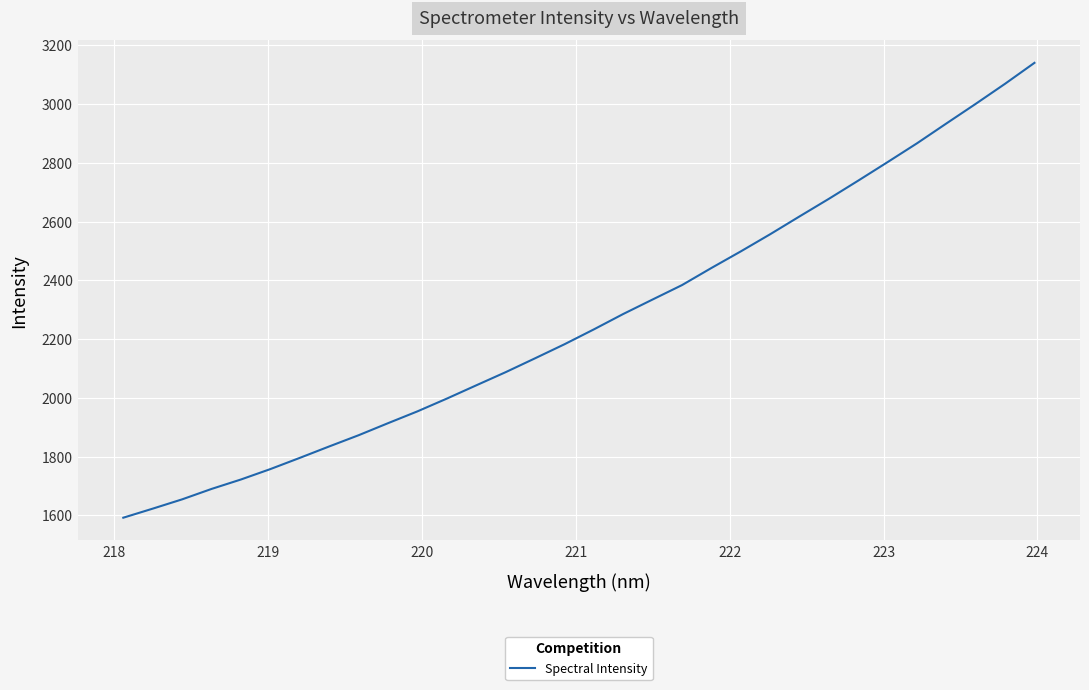

What is the difference between the maximum and minimum values?

1548.3